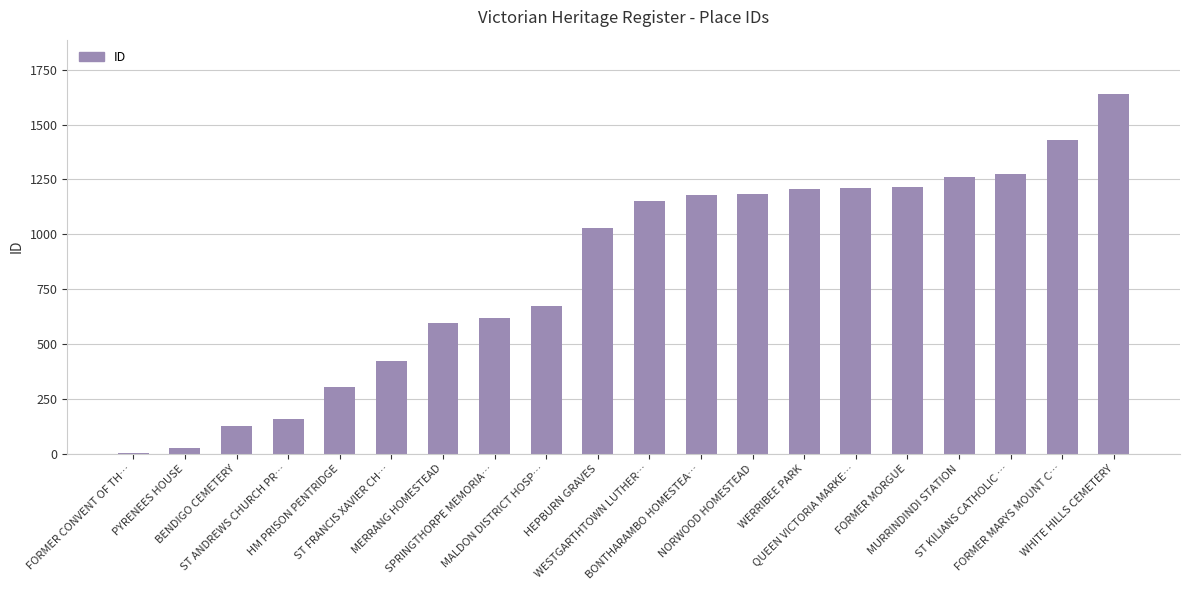

Count the number of categories in the chart.

20